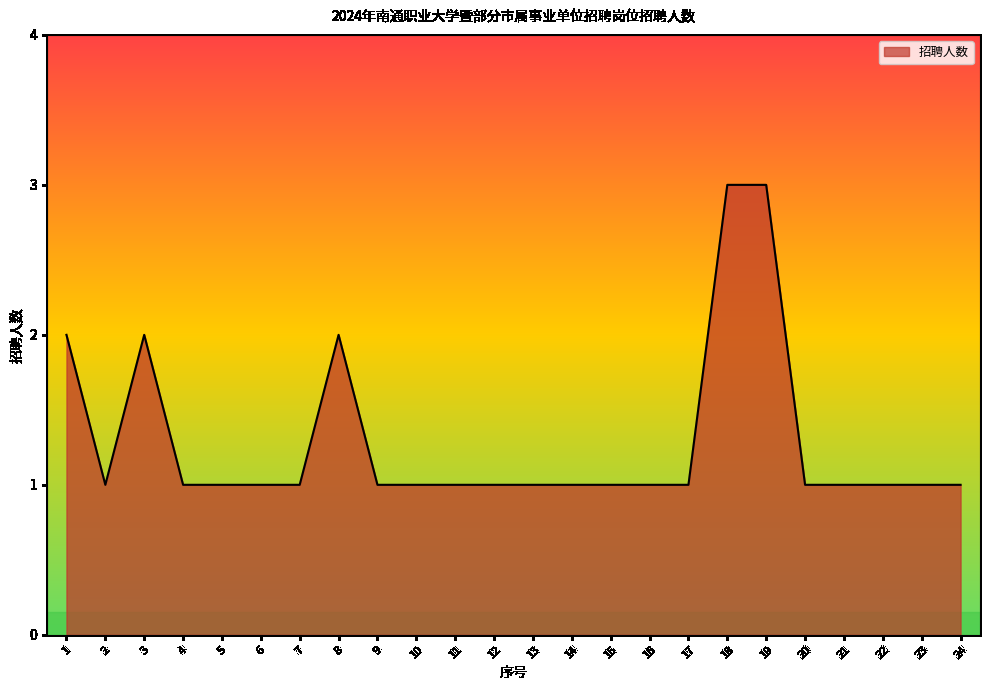

What is the sum of the values at 14 and 20?

2